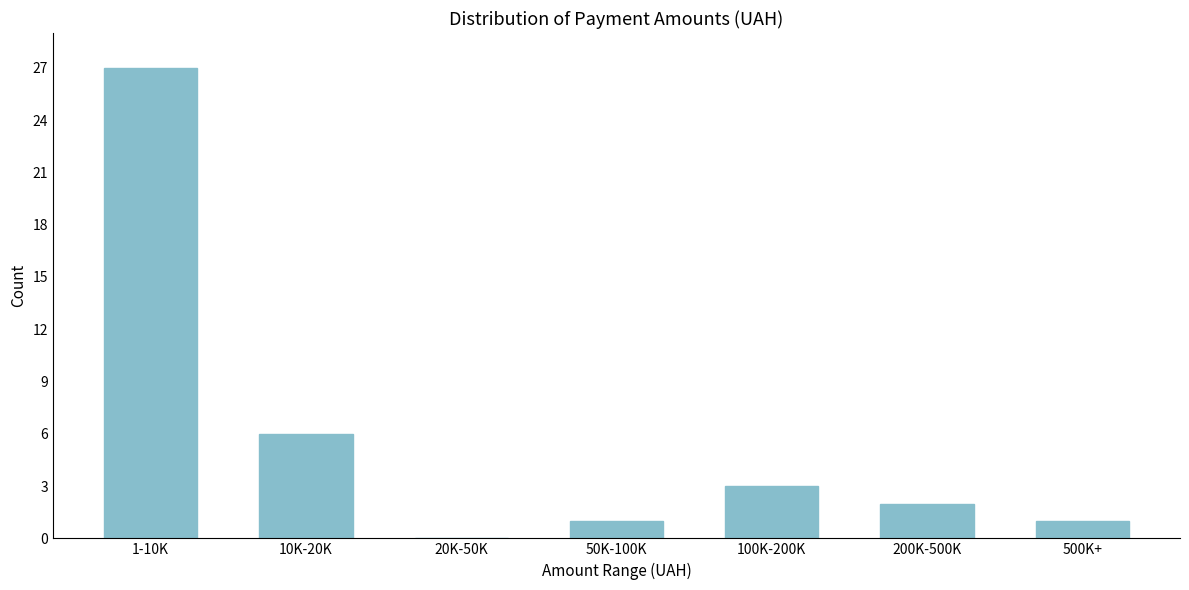

Reading left to right, what are all the values shown in this chart?

1-10K=27	10K-20K=6	20K-50K=0	50K-100K=1	100K-200K=3	200K-500K=2	500K+=1